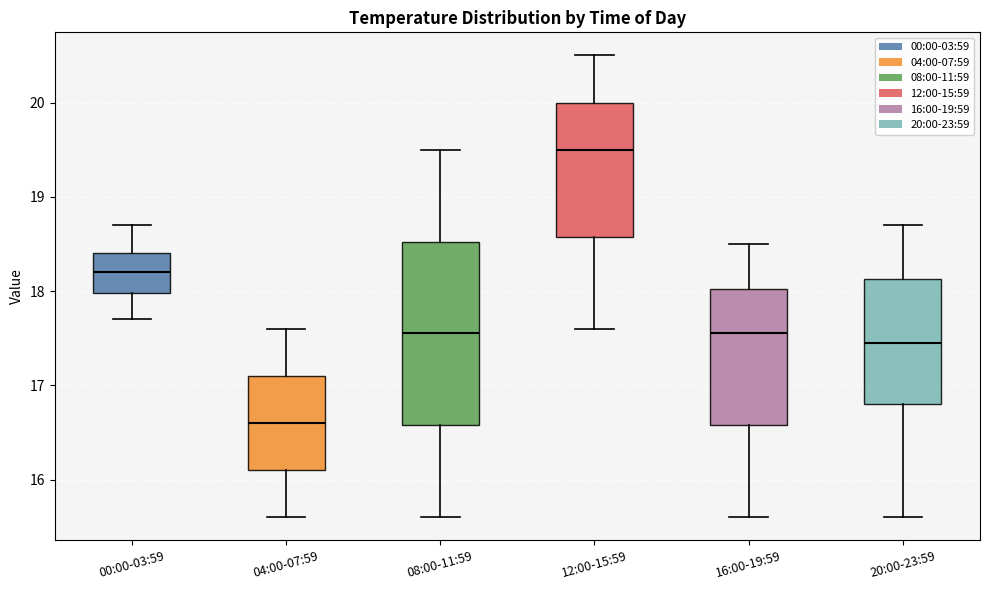

Reading left to right, transcribe this box plot: for each box, give where its median line is, the range the box spans, and where its two whiskers end, as read against the y-axis. The values are not printed on the chart, so give them approximately, as read against the axis.

00:00-03:59: median 18.2, box 18.0 to 18.4, whiskers 17.7 to 18.7
04:00-07:59: median 16.6, box 16.1 to 17.1, whiskers 15.6 to 17.6
08:00-11:59: median 17.6, box 16.6 to 18.5, whiskers 15.6 to 19.5
12:00-15:59: median 19.5, box 18.6 to 20.0, whiskers 17.6 to 20.5
16:00-19:59: median 17.6, box 16.6 to 18.0, whiskers 15.6 to 18.5
20:00-23:59: median 17.5, box 16.8 to 18.1, whiskers 15.6 to 18.7